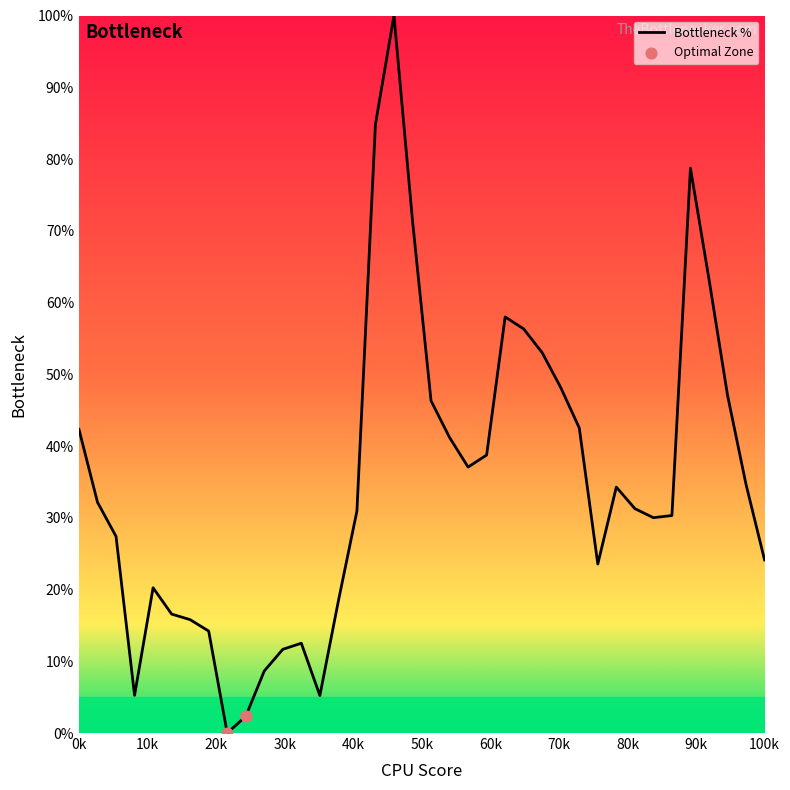

What is the maximum value shown in the chart?

100.0